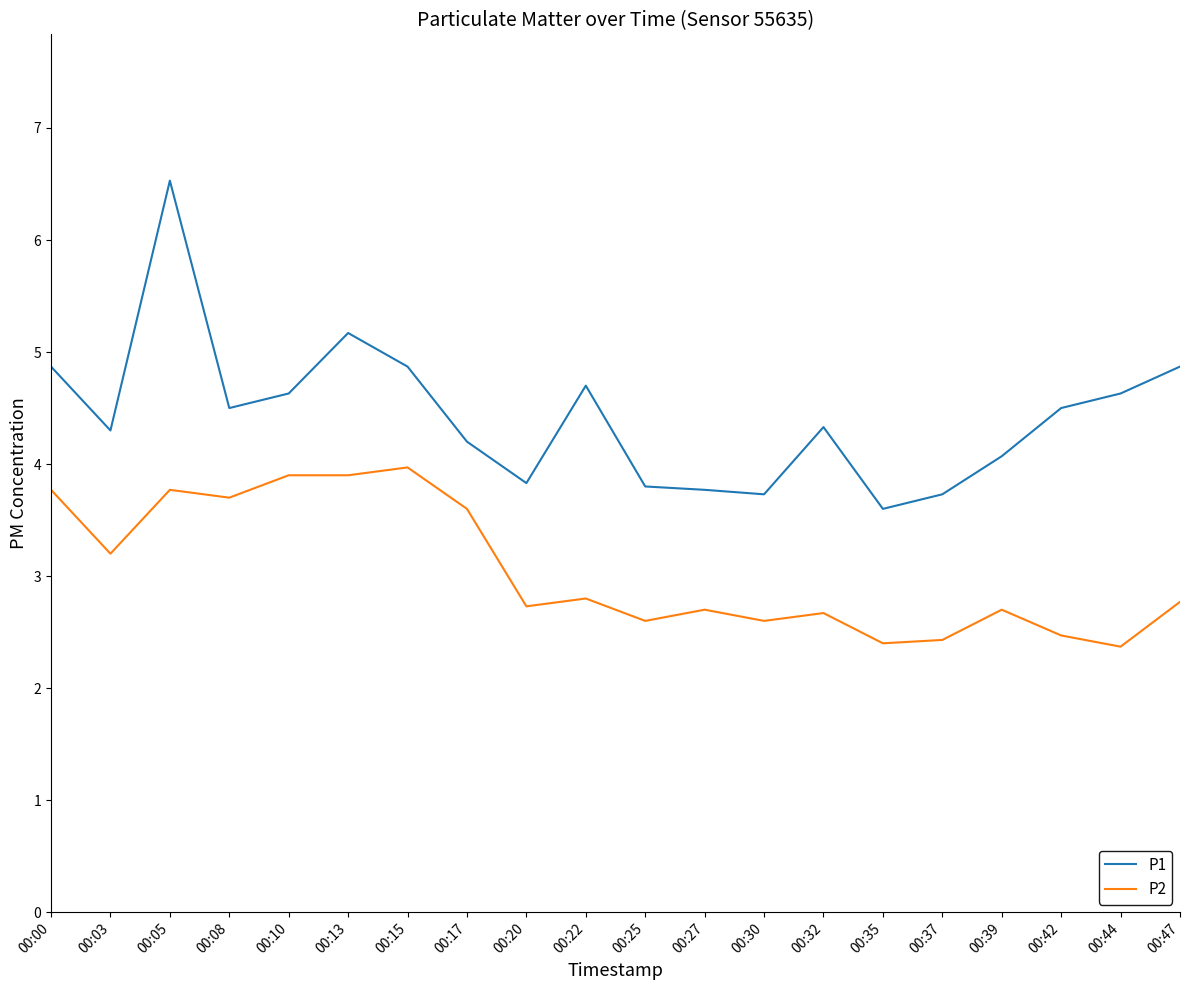

At which category is the sum across all series the highest?

00:05